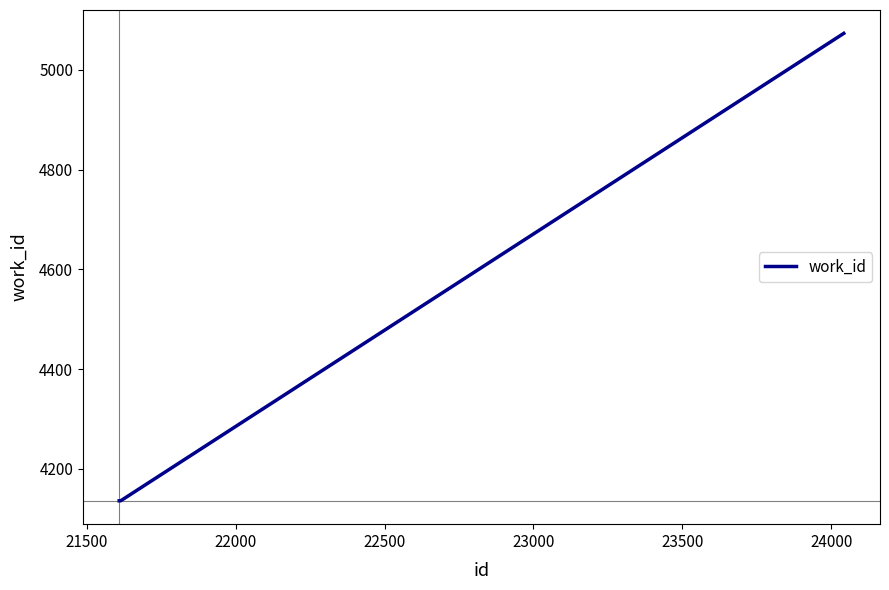

What is the maximum value shown in the chart?

5073